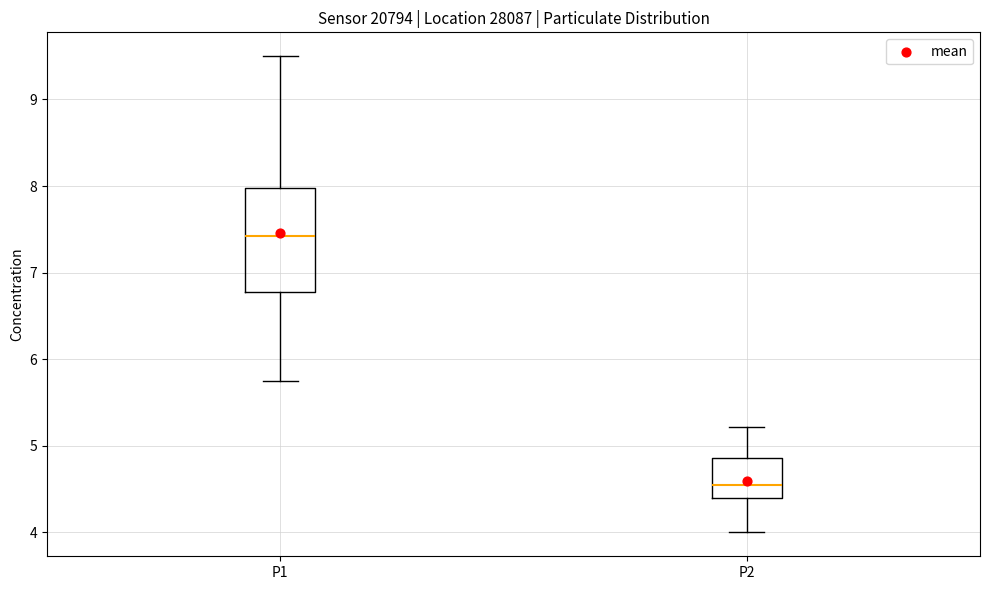

Reading left to right, read every box against the y-axis: the position of its median line, the range the box covers, and the ends of its whiskers. The values are not printed on the chart, so give them approximately, as read against the axis.

P1: median 7.4, box 6.8 to 8.0, whiskers 5.8 to 9.5
P2: median 4.6, box 4.4 to 4.9, whiskers 4.0 to 5.2